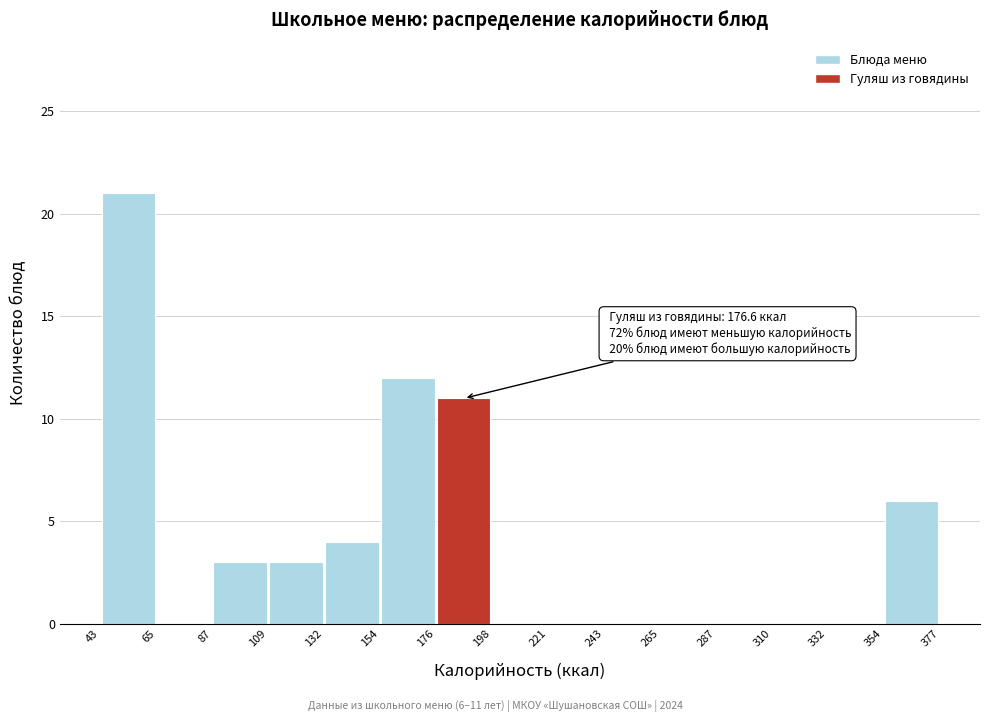

Which range on the x-axis has the tallest bar?

43 to 65